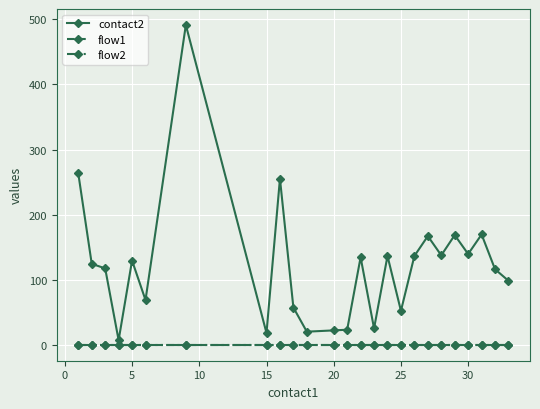

Does the chart have visible grid lines?

Yes